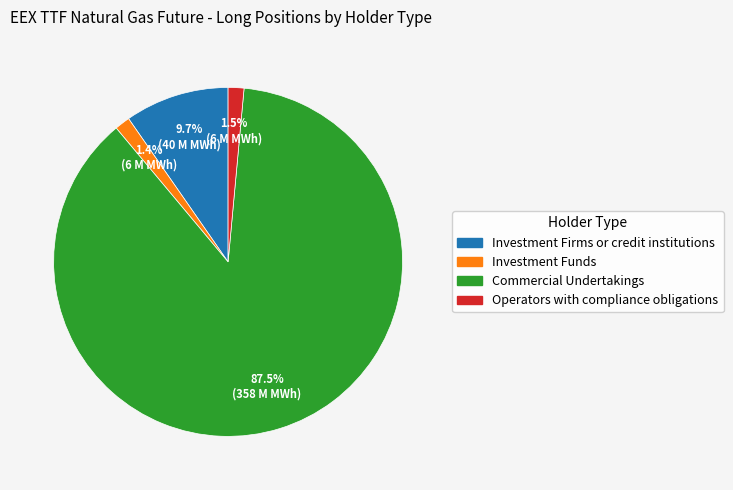

To the nearest percent, what is the combined percentage of Investment Funds and Commercial Undertakings?

89%